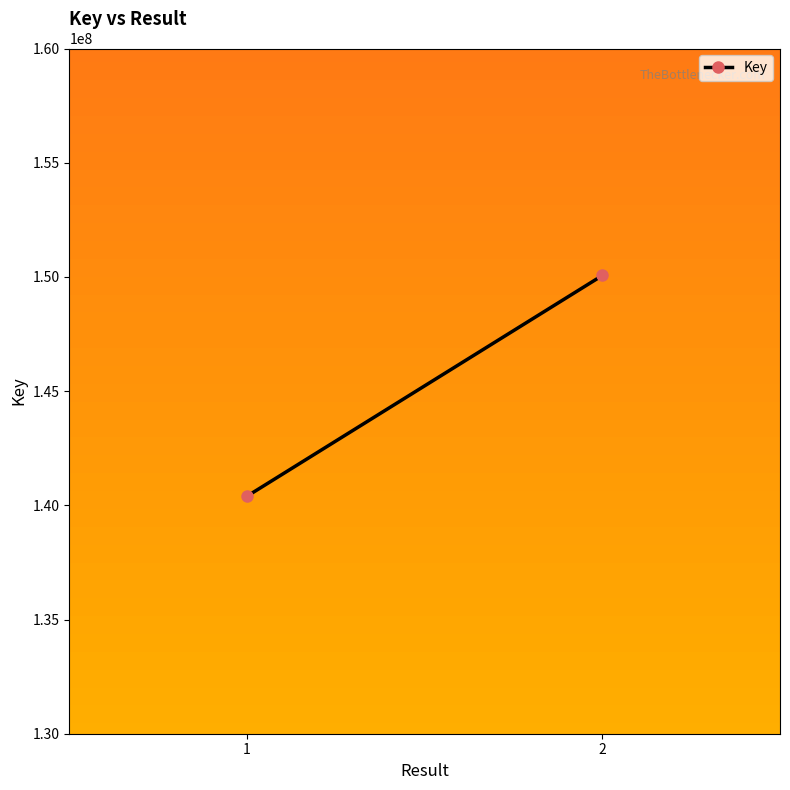

List the labels in order of value, smallest first.

1, 2